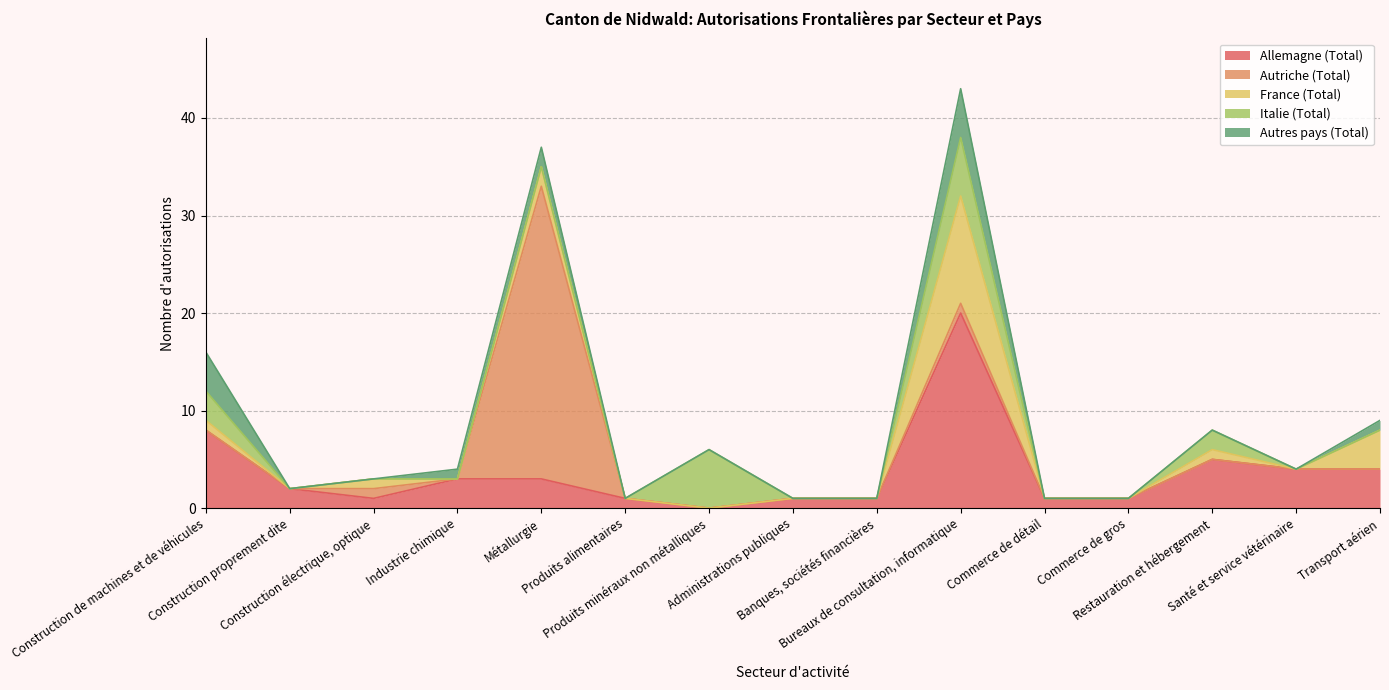

At which category is the sum across all series the highest?

Bureaux de consultation, informatique